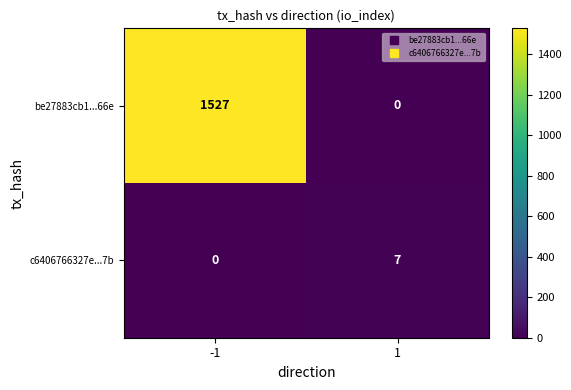

True or false: be27883cb1...66e has a value of 1527 at -1.

True